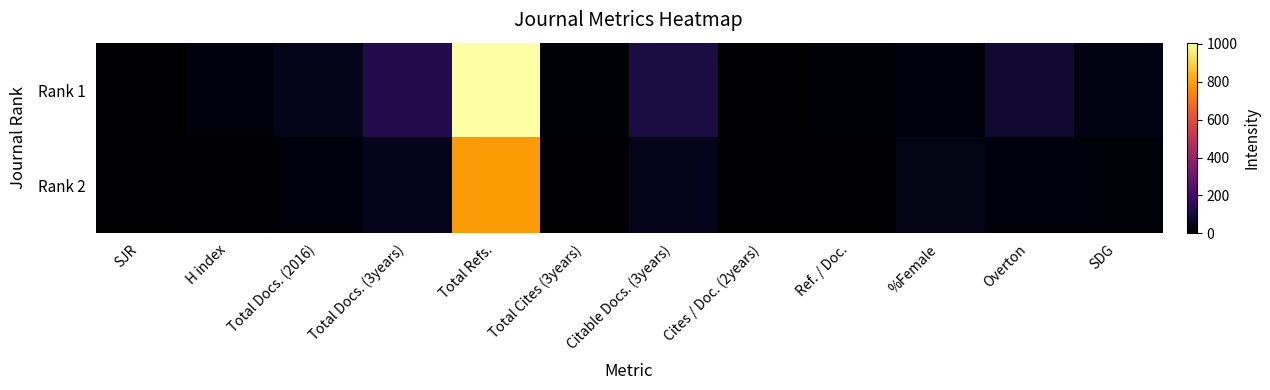

Which series has the largest total across all categories?

Rank 1